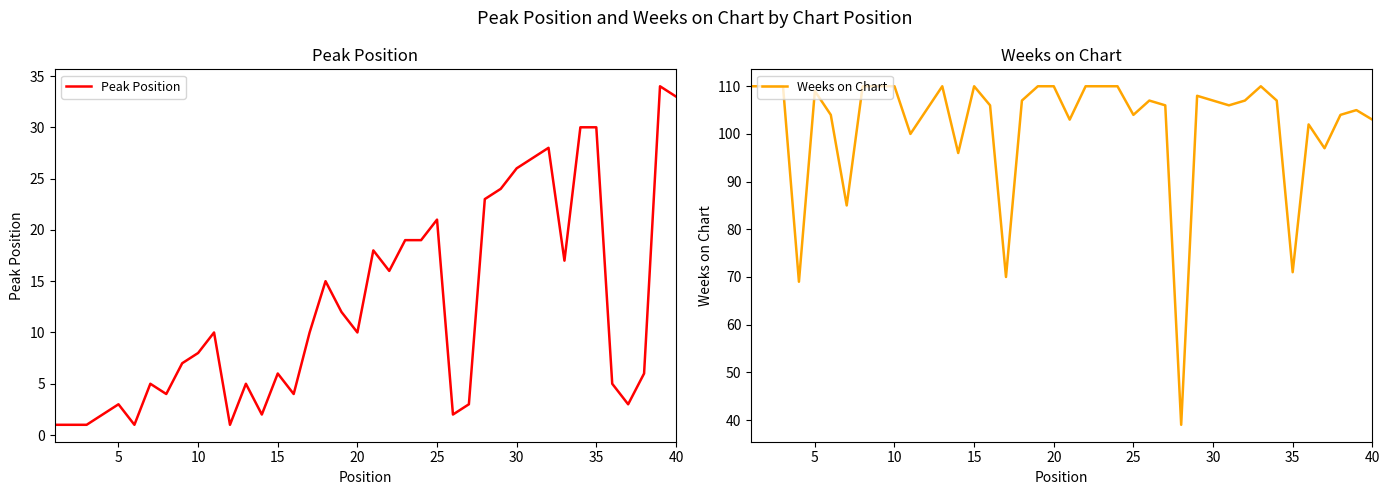

What is the average value of the Weeks on Chart series?

102